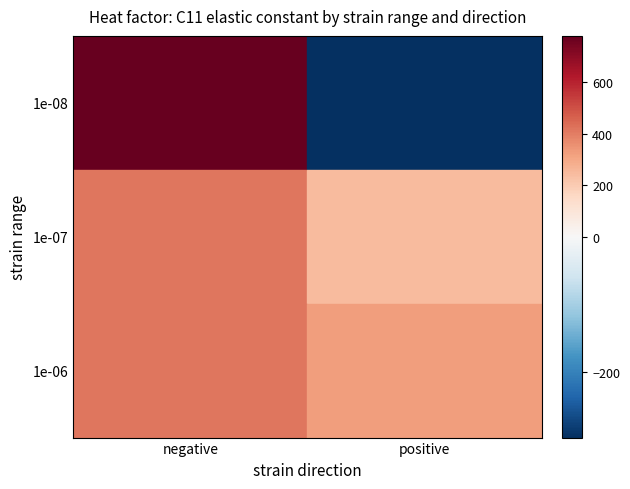

How many data points in 1e-07 are less than 417?

1